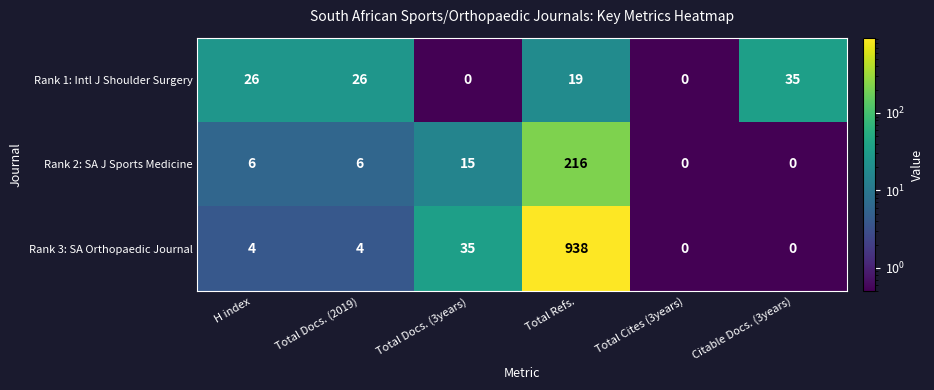

Rank the series by their average value, from lowest to highest.

Rank 1: Intl J Shoulder Surgery, Rank 2: SA J Sports Medicine, Rank 3: SA Orthopaedic Journal